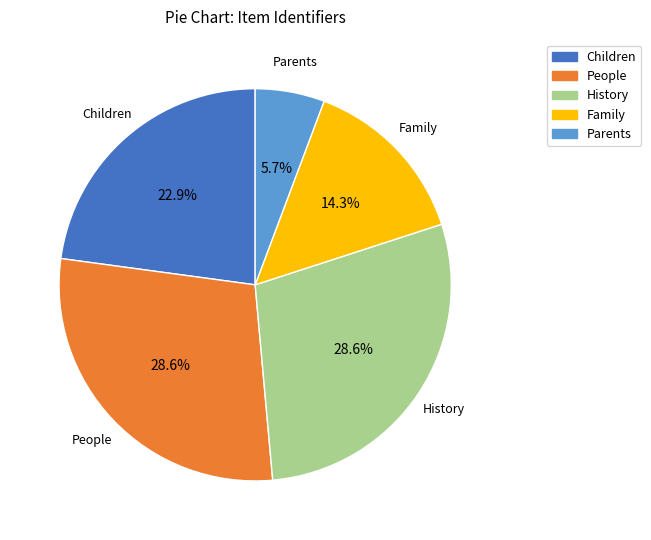

Is there any slice that represents more than half of the pie?

No